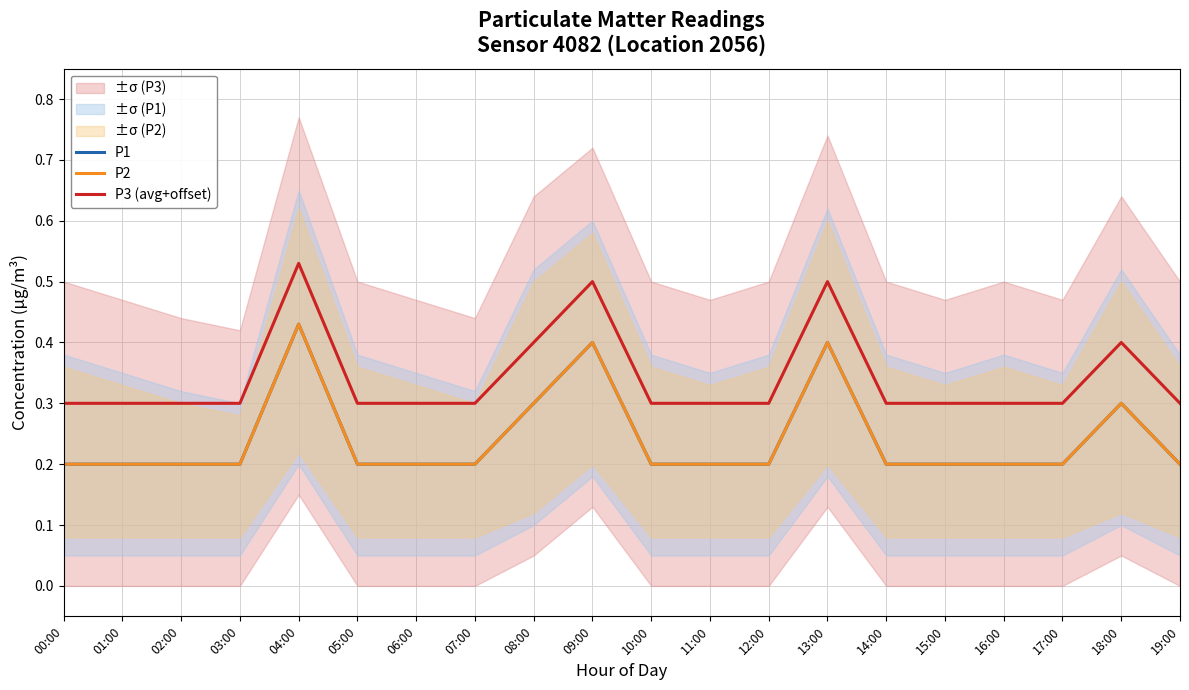

True or false: P2 and P1 intersect in this chart.

False